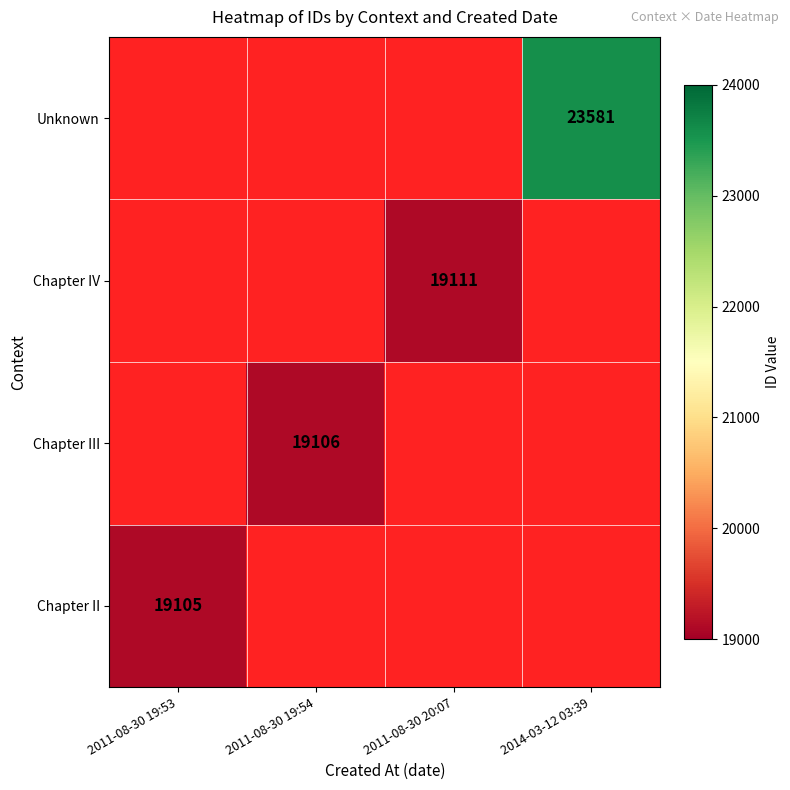

How many series are shown in this chart?

4